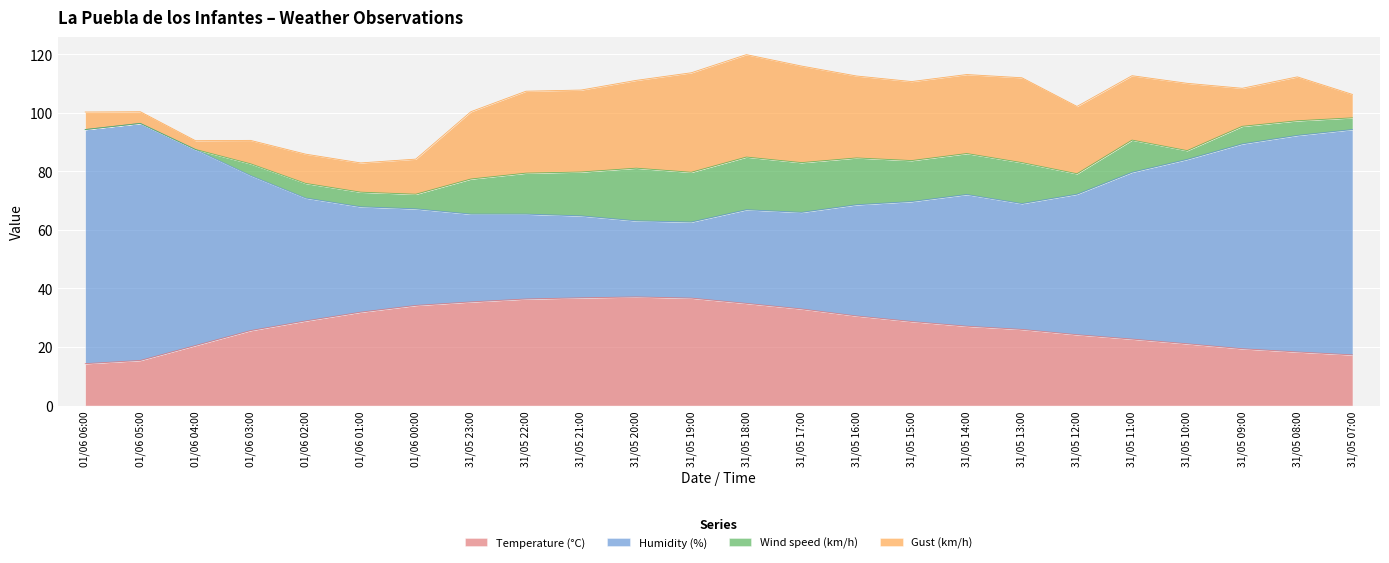

Where does the Gust (km/h) series first go above 23?

31/05 13:00